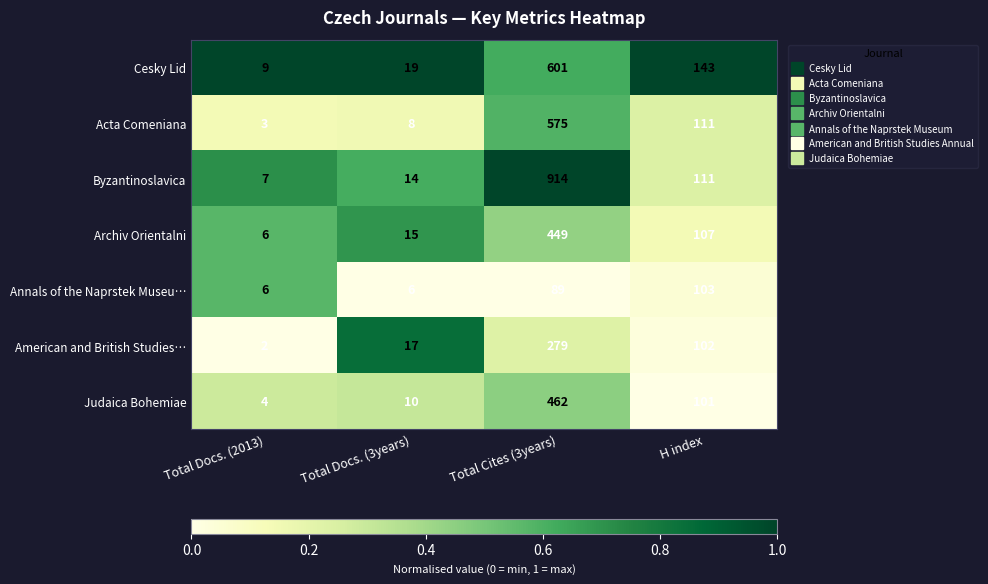

At which category does the chart reach its peak across all series?

Total Cites (3years)